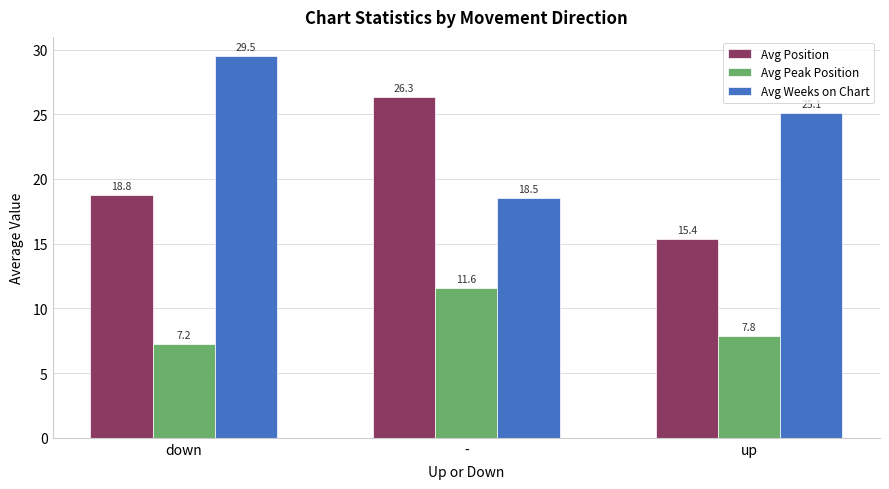

How many distinct data groups are displayed?

3